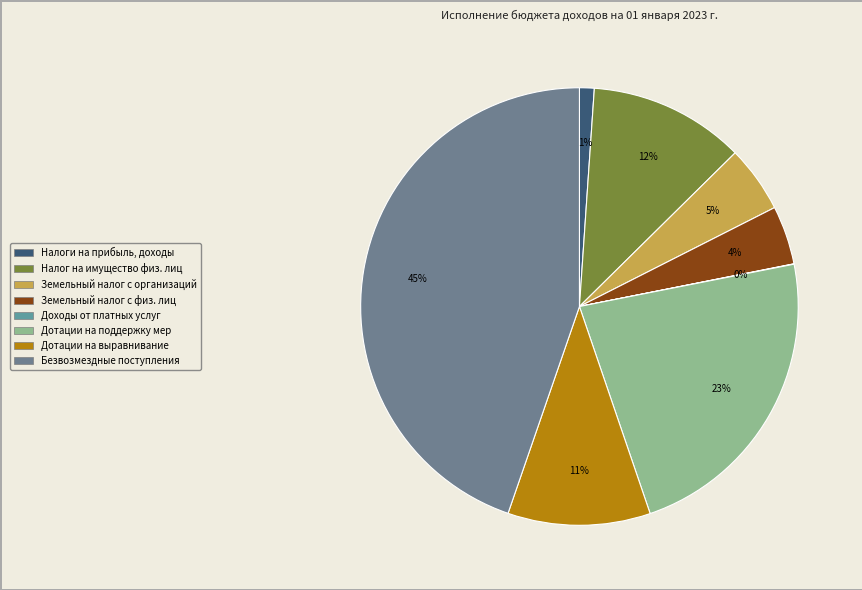

Which category has the biggest portion of the pie?

БЕЗВОЗМЕЗДНЫЕ ПОСТУПЛЕНИЯ